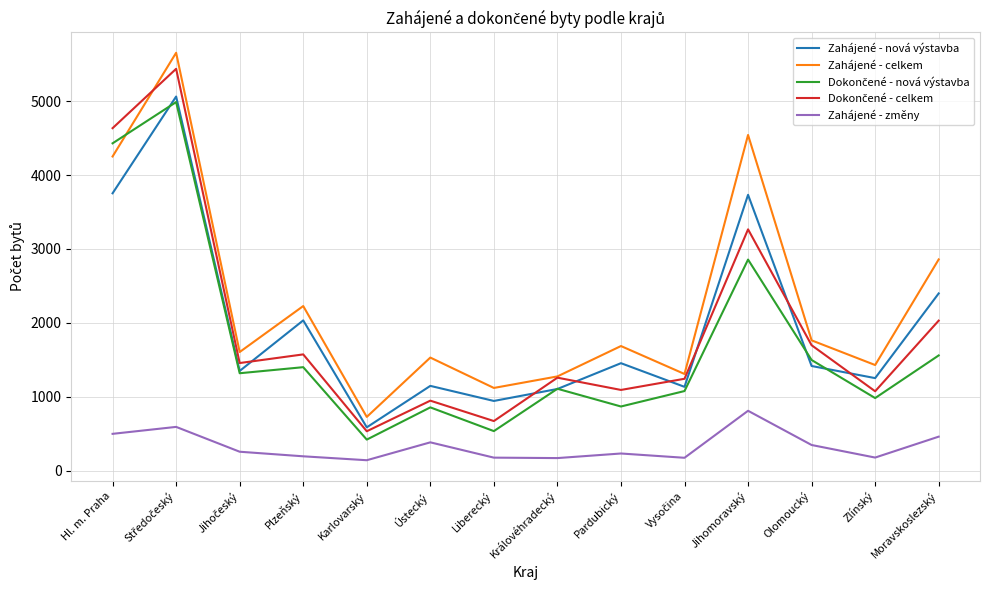

How many lines are shown in the chart?

5